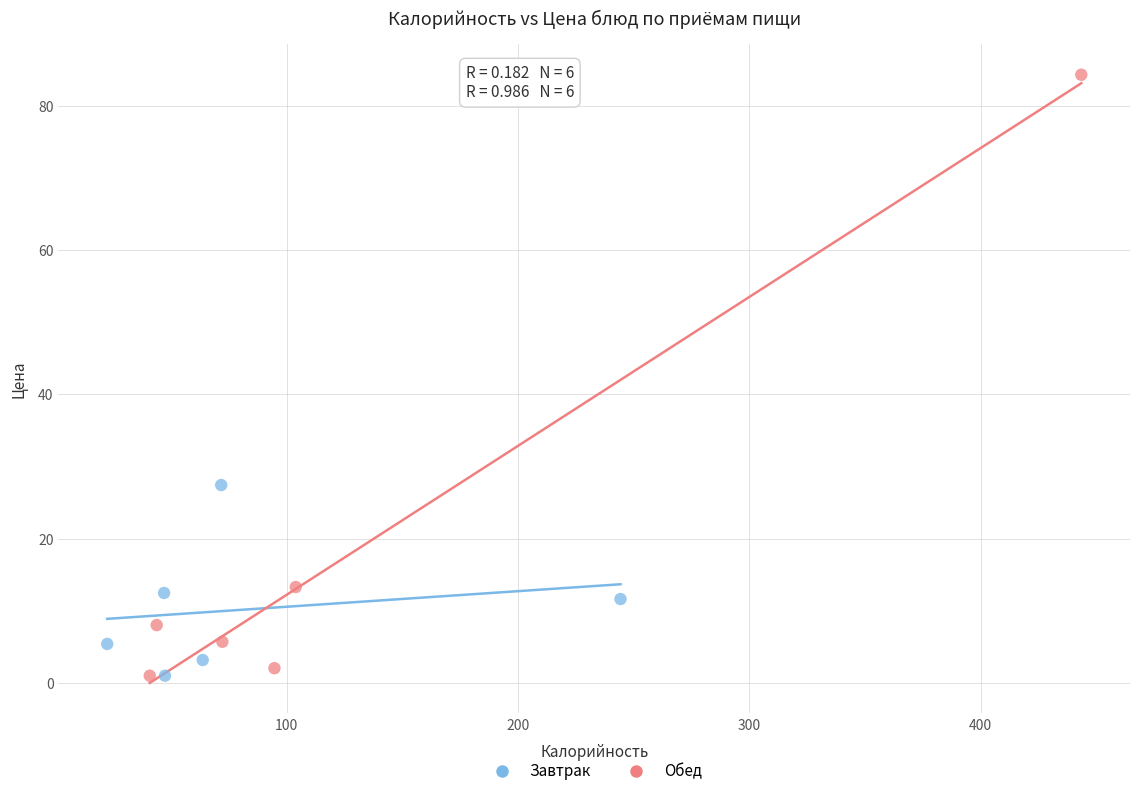

Which series reaches the maximum Y coordinate?

Обед